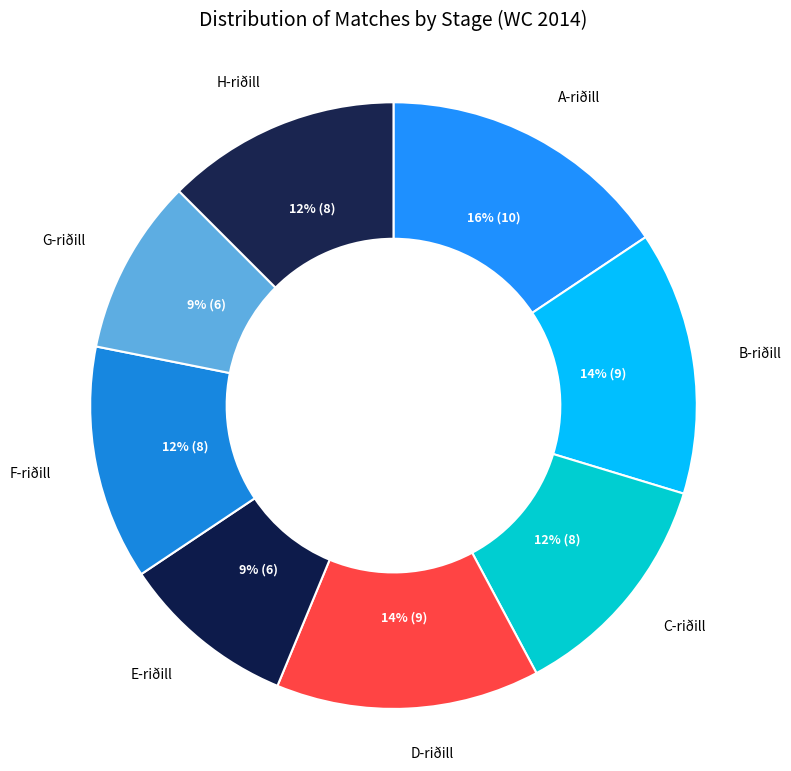

How many segments does this pie chart have?

8